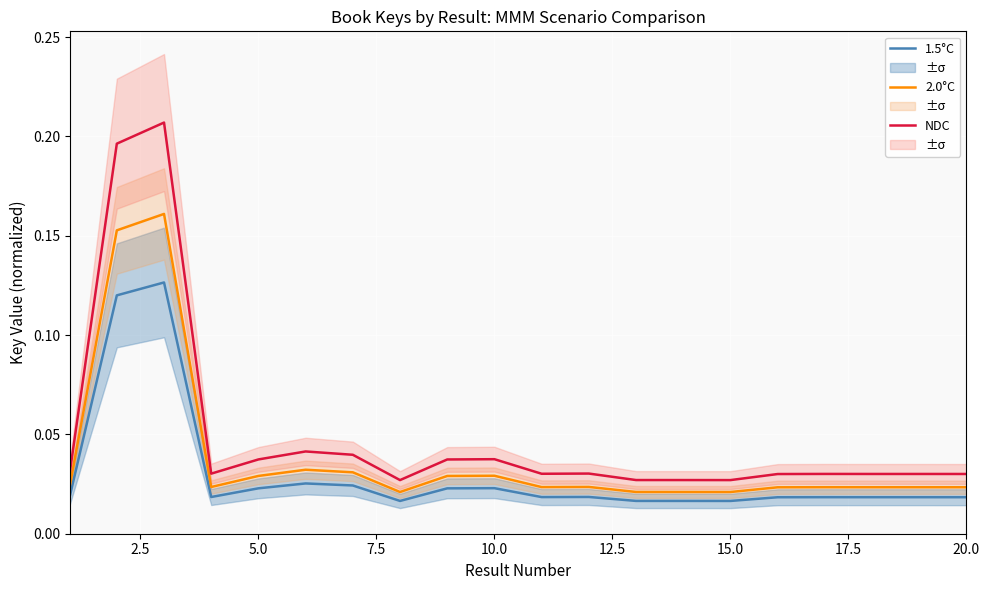

Rank the series by their maximum value, from lowest to highest.

1.5°C, 2.0°C, NDC